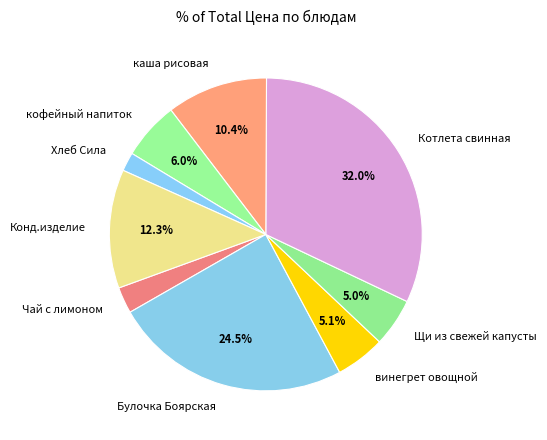

To the nearest percent, what is the difference between the largest and smallest slice percentages?

30%